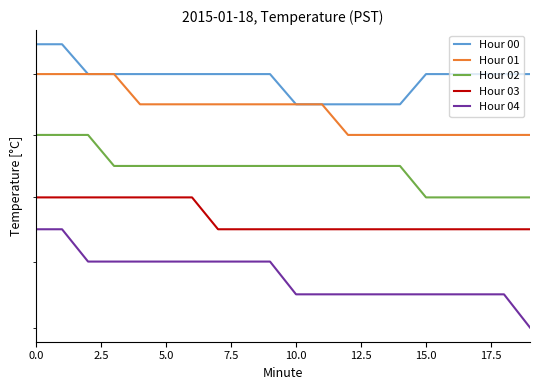

What is the label of the 13th point from the left?

12